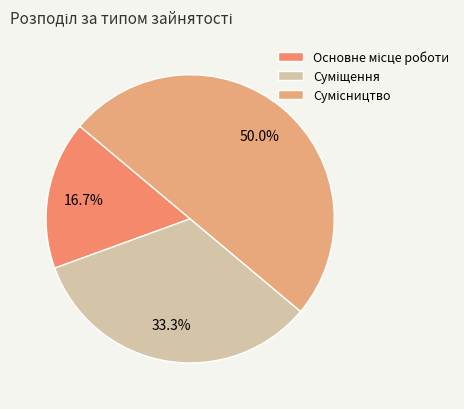

How many slices are in this pie chart?

3